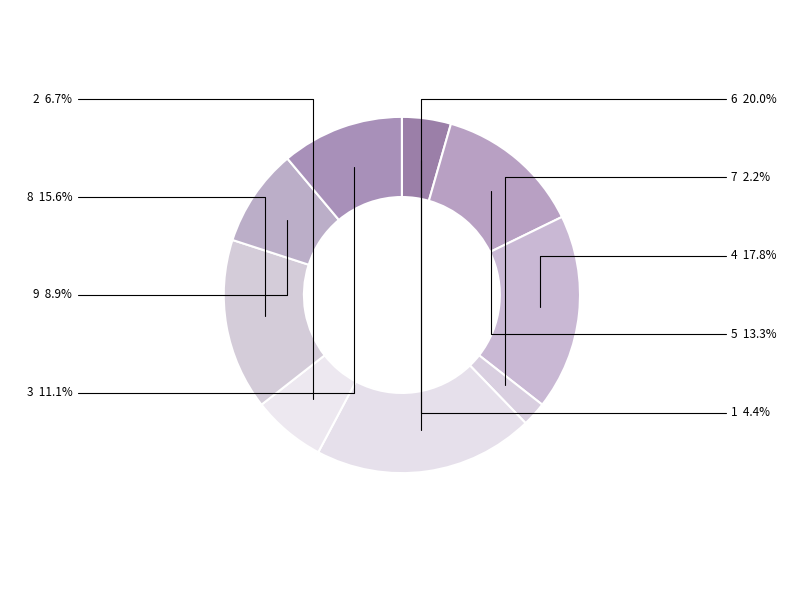

Rank the categories by value from lowest to highest.

7, 1, 2, 9, 3, 5, 8, 4, 6